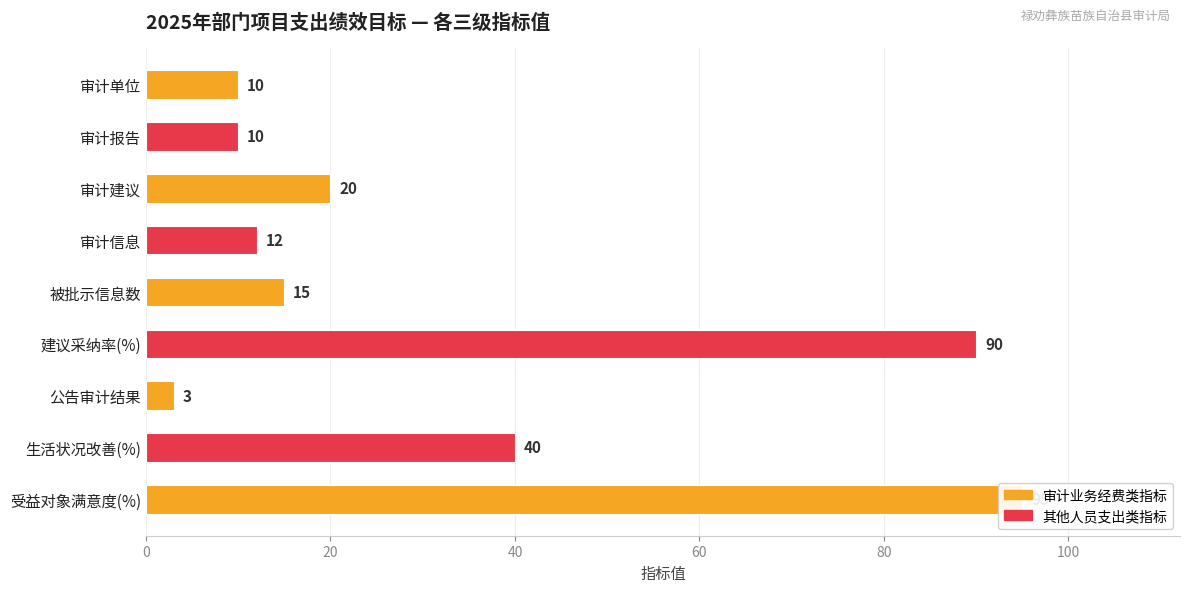

Is it true that the value at 审计信息 is 21?

False